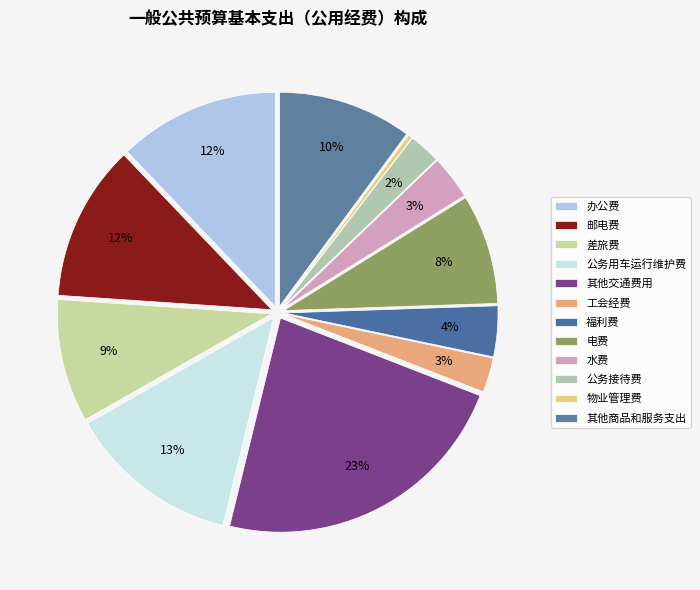

To the nearest percent, what is the average slice percentage?

8%